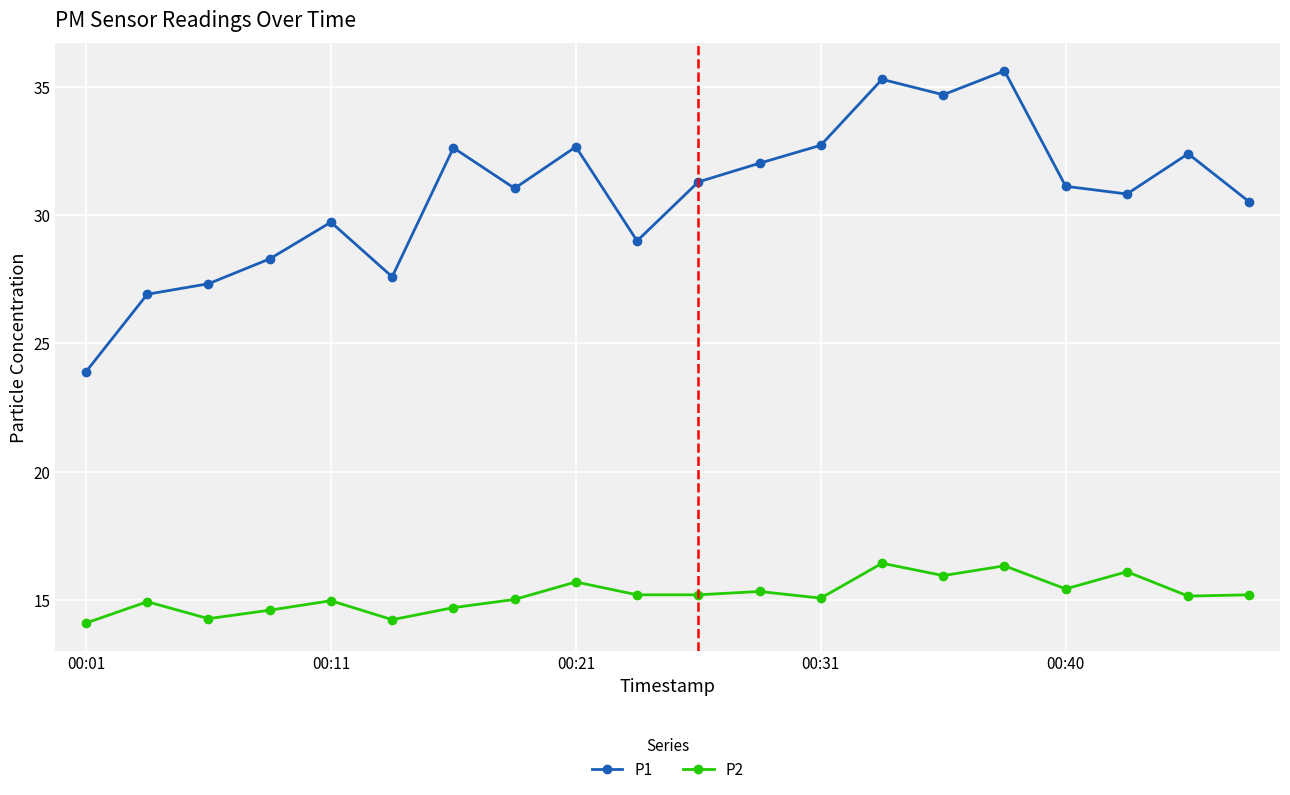

Count the number of data series in this chart.

2